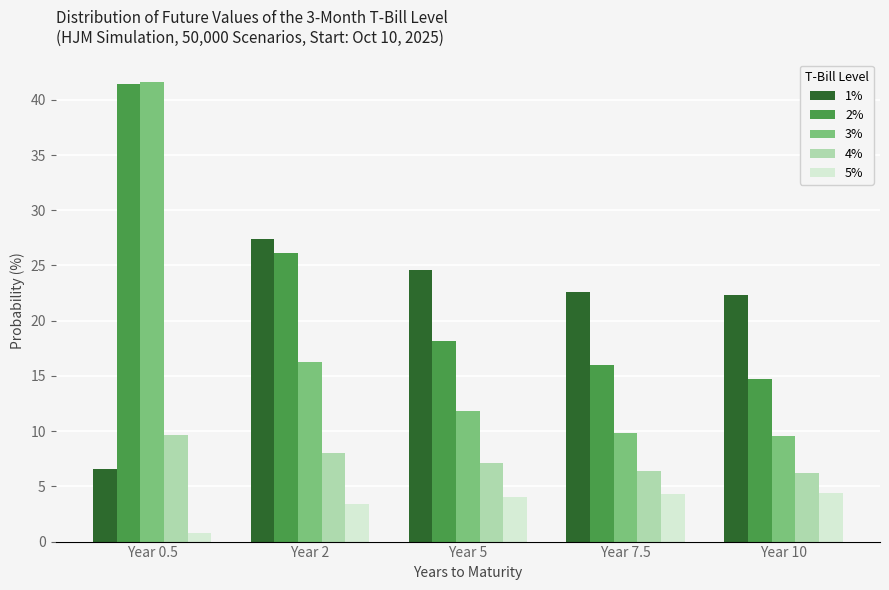

What is the value of the 5% bar at the 3rd from the left?

4.0